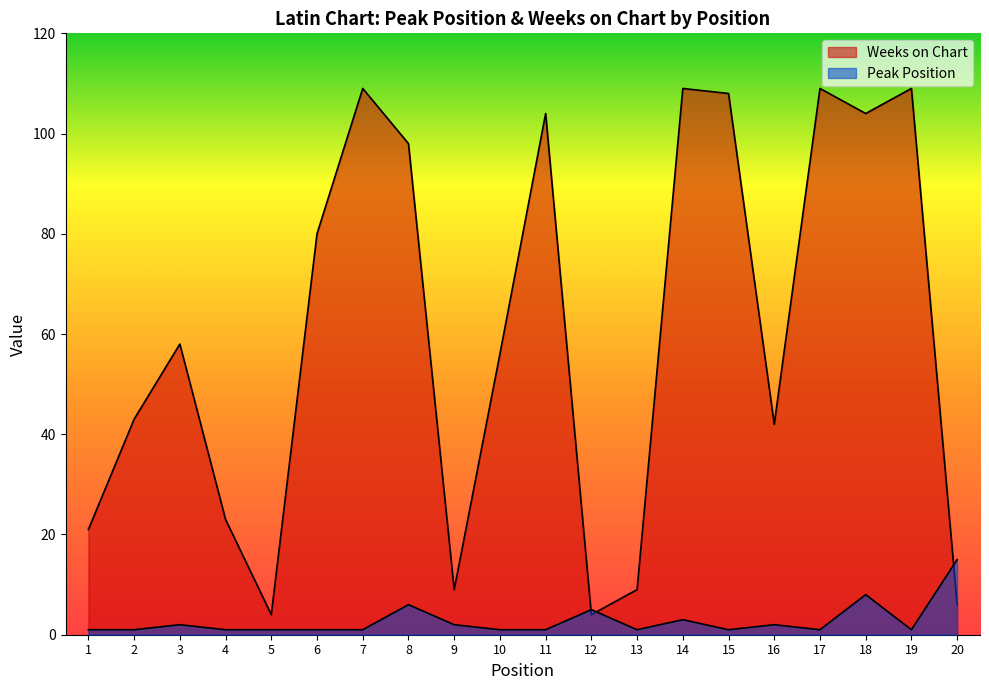

Which series changed the most between 3 and 10?

Weeks on Chart